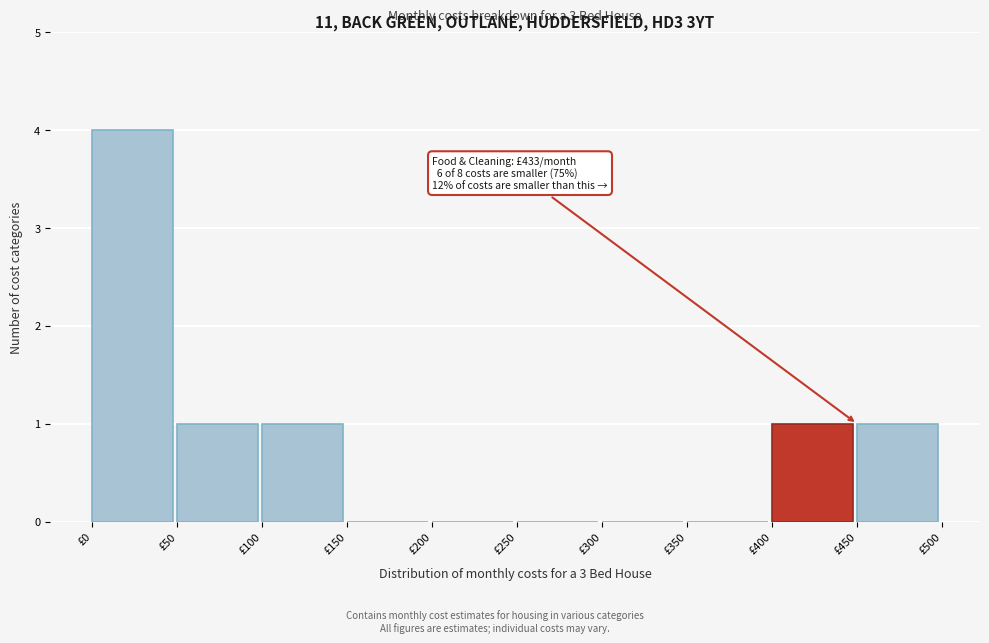

Which range on the x-axis has the tallest bar?

0 to 50